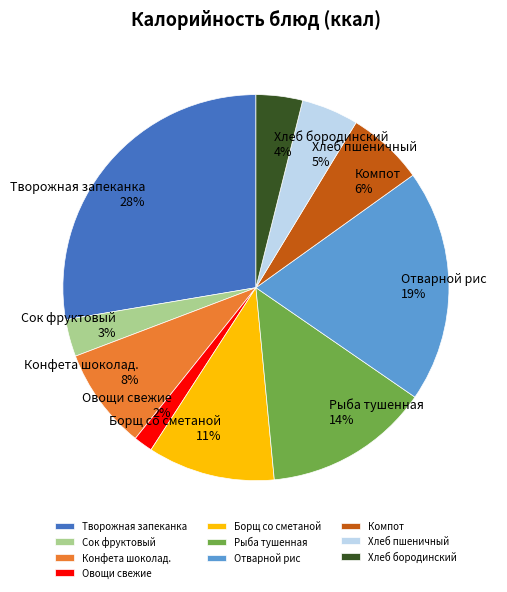

To the nearest percent, what portion does Рыба тушенная represent?

14%